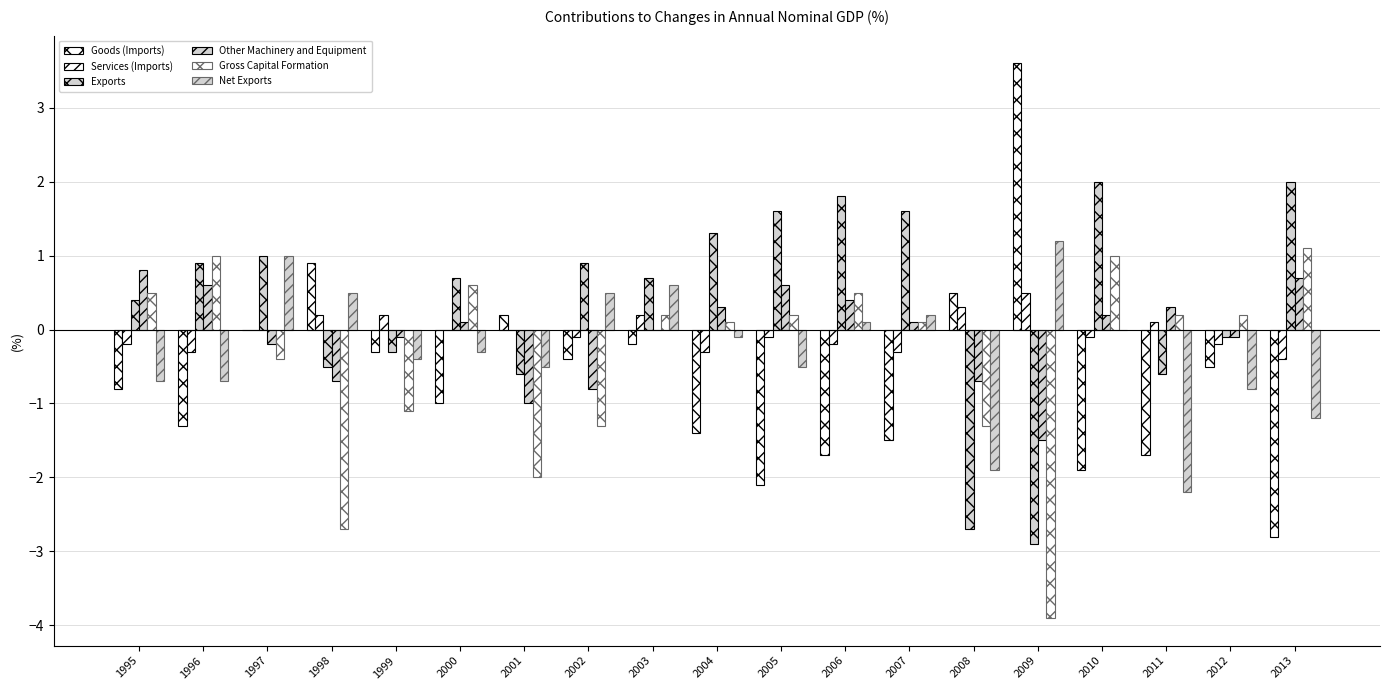

Count the number of data series in this chart.

6